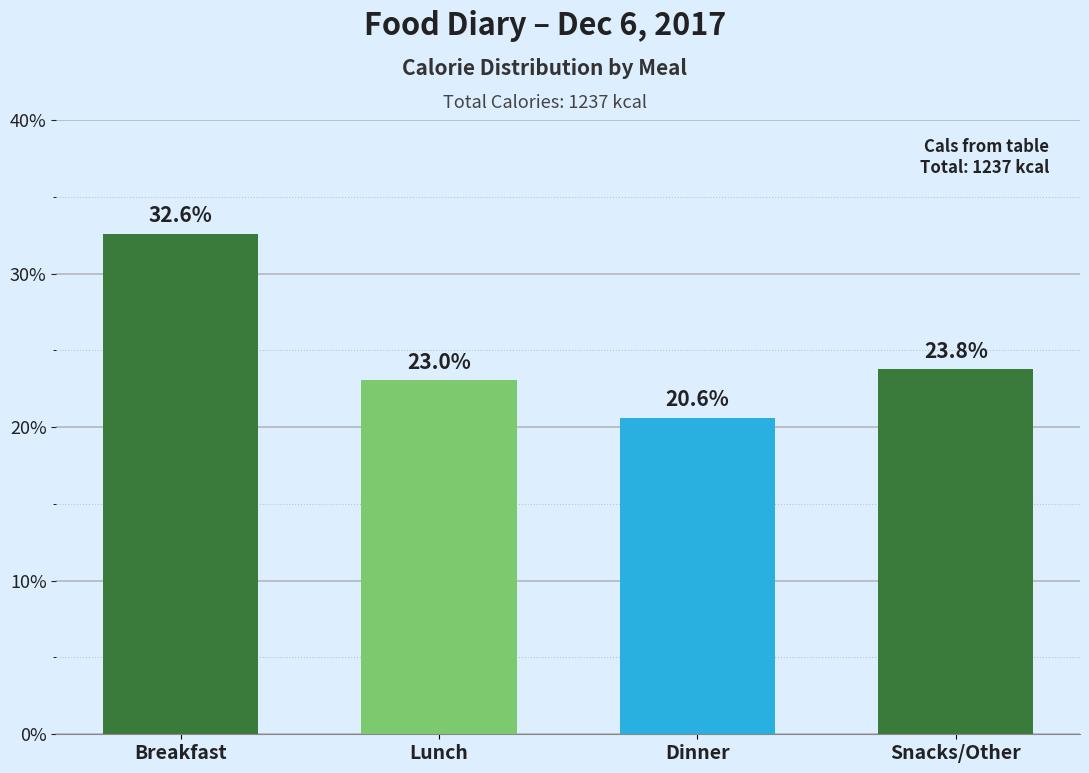

Reading left to right, transcribe all the data shown in this chart.

32.6	23.0	20.6	23.8